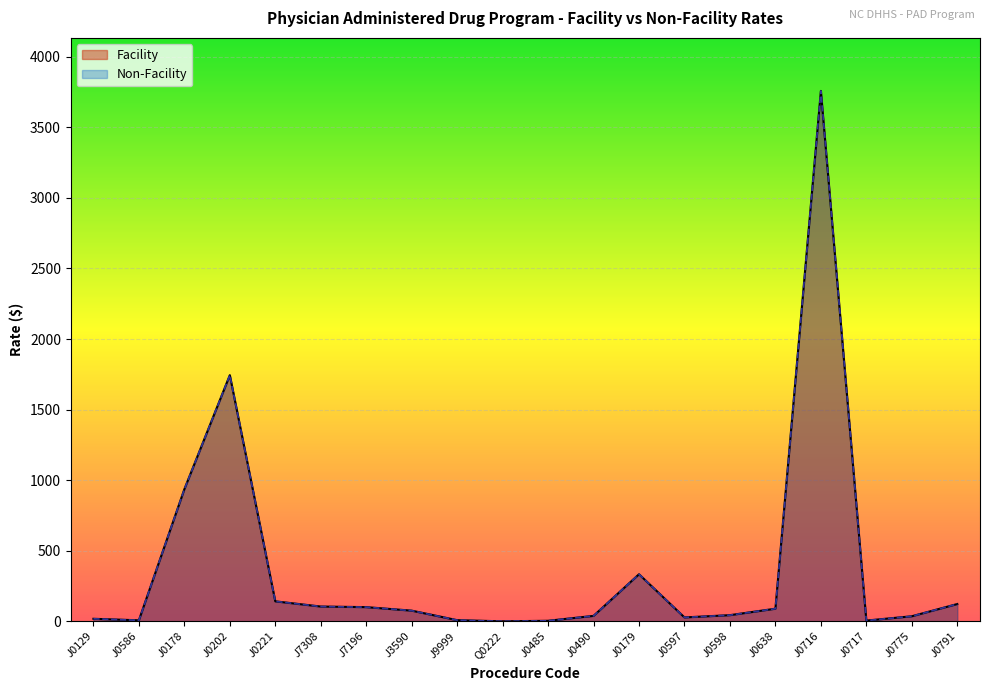

How many values in the Non-Facility series exceed 75?

10